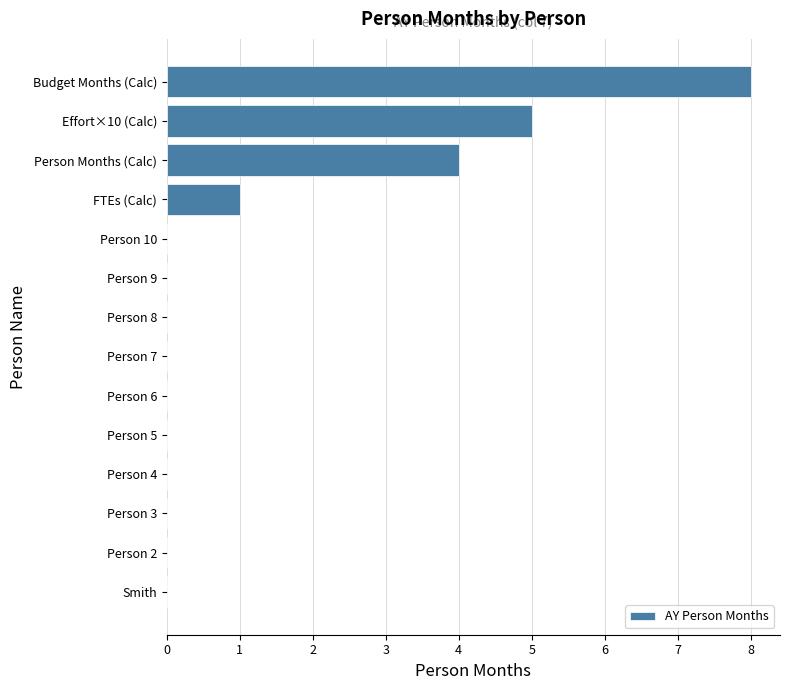

True or false: the data shows 0 at Smith.

True